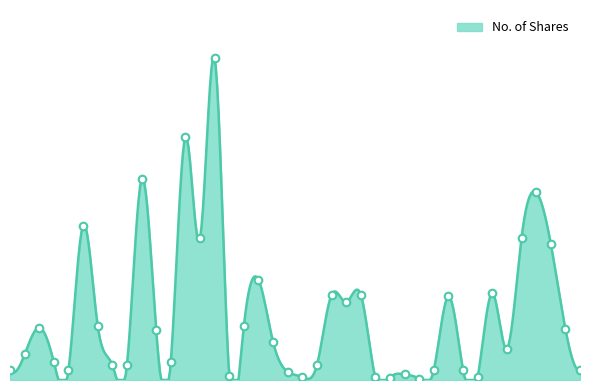

What is the change in value from 24/09/2023 to 21/05/2023?

-1646